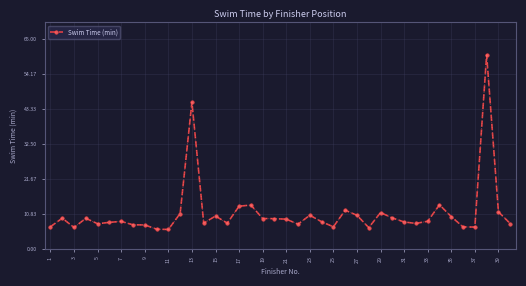

What is the minimum value shown in the chart?

6.0